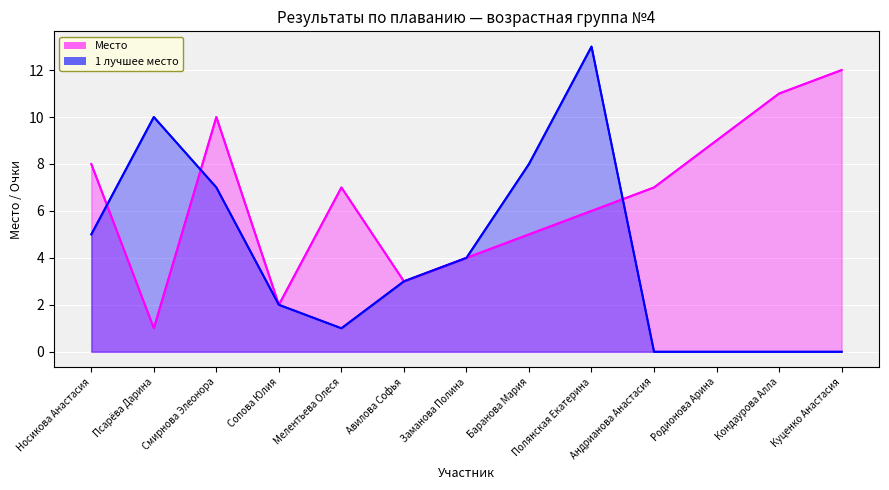

How many intersections are there between 1 лучшее место and Место?

3